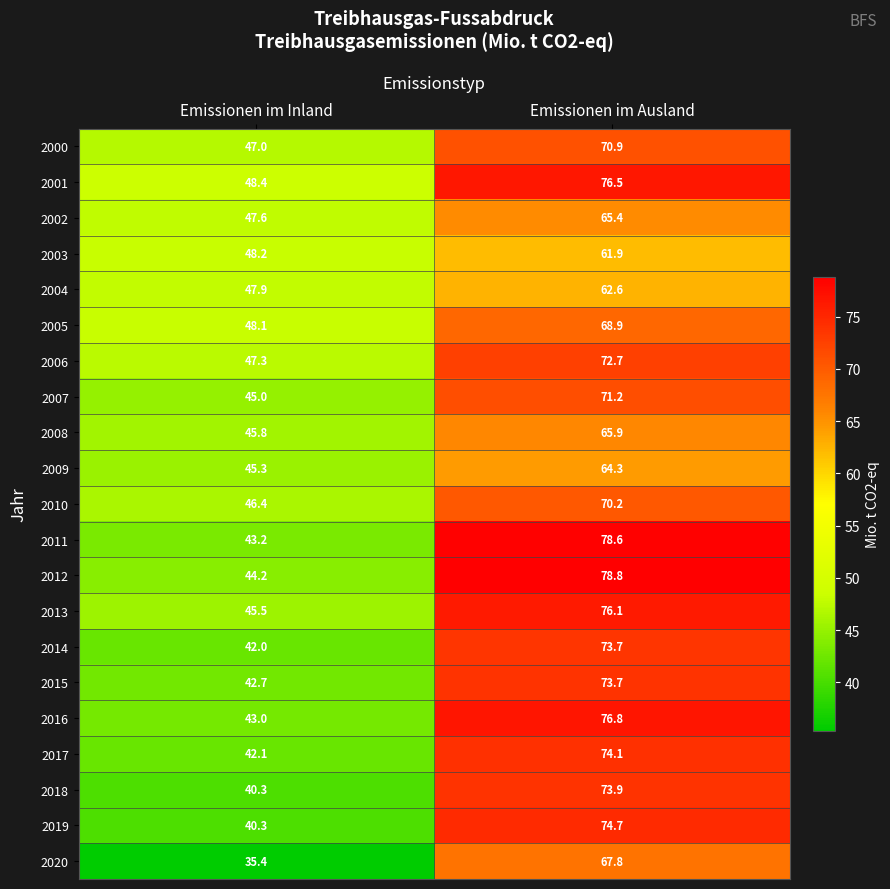

True or false: 2017 has a value of 42.1 at Emissionen im Inland.

True